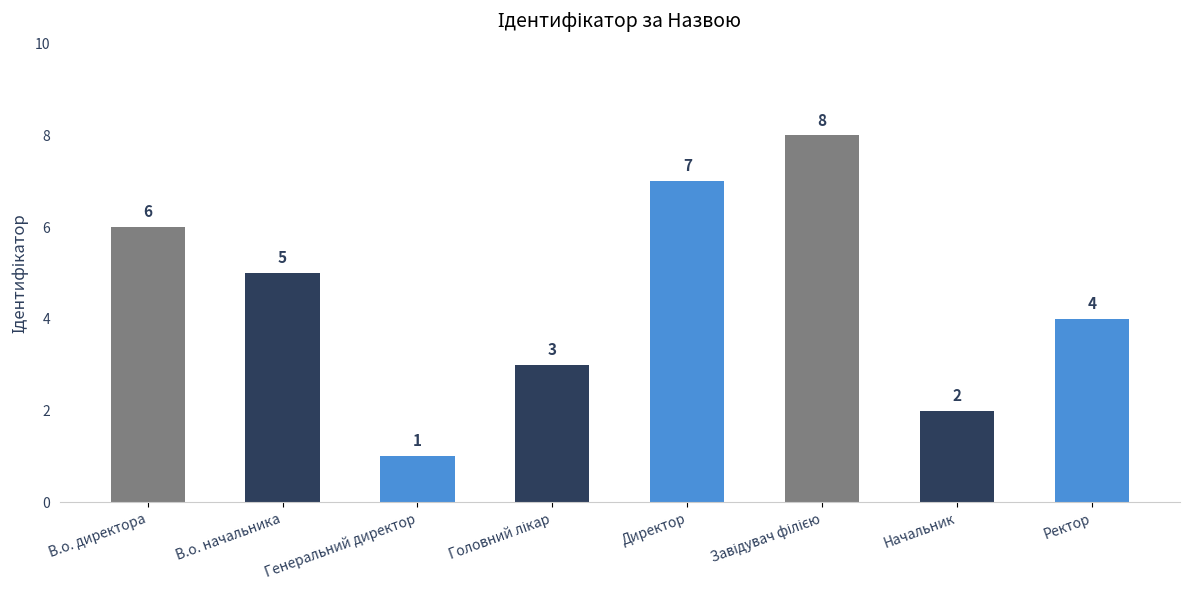

True or false: the data shows 3 at Начальник.

False